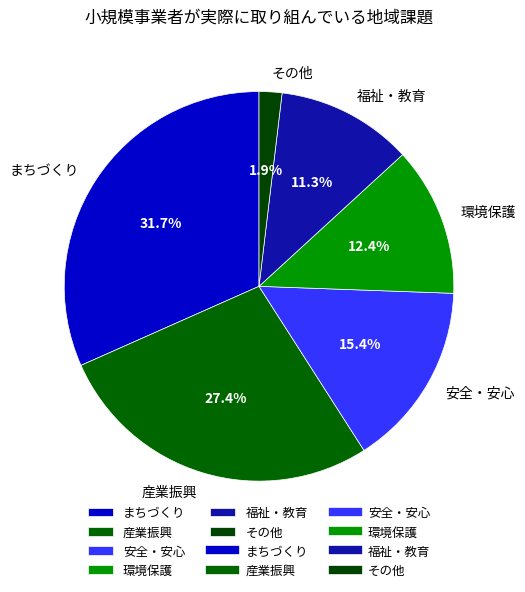

To the nearest percent, what portion does 産業振興 represent?

27%